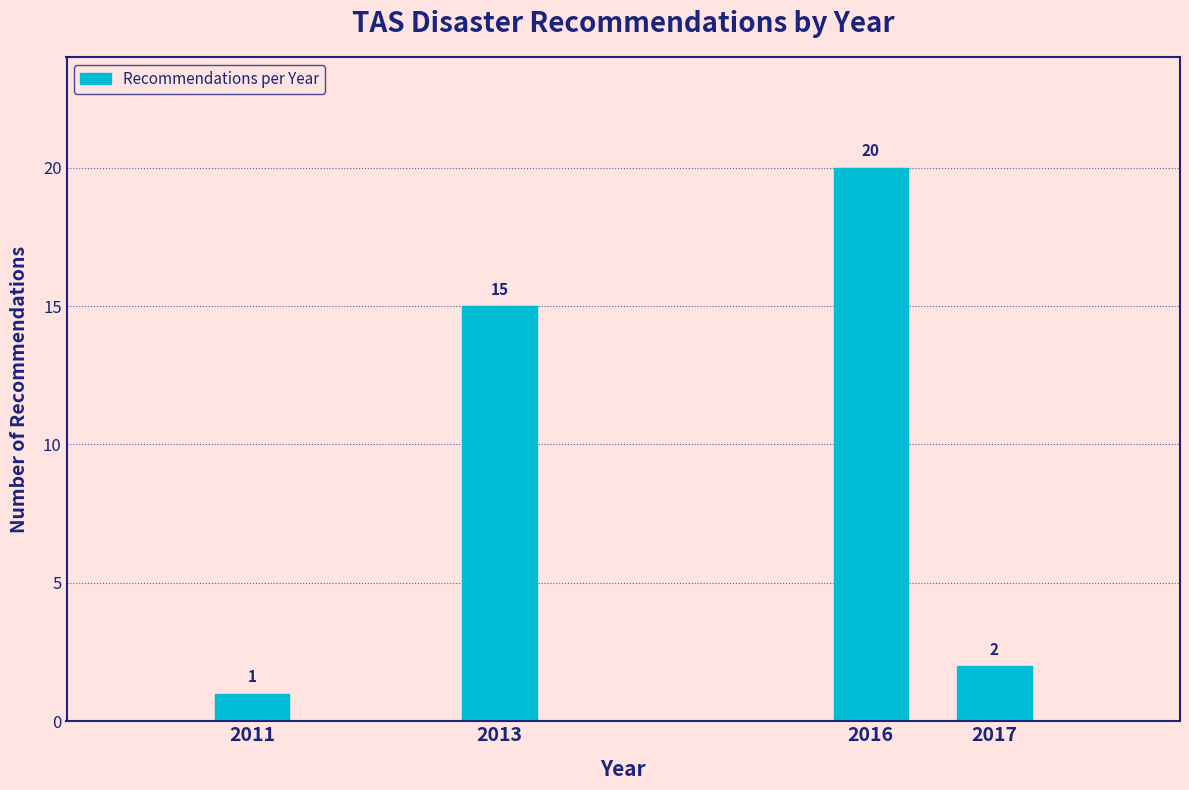

Reading left to right, transcribe all the data shown in this chart.

1	15	20	2